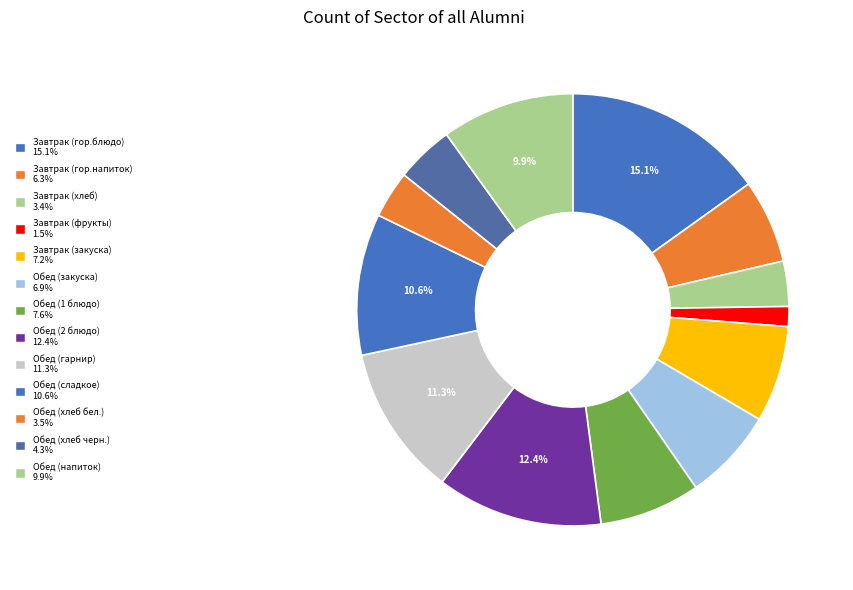

How many slices are in this pie chart?

13